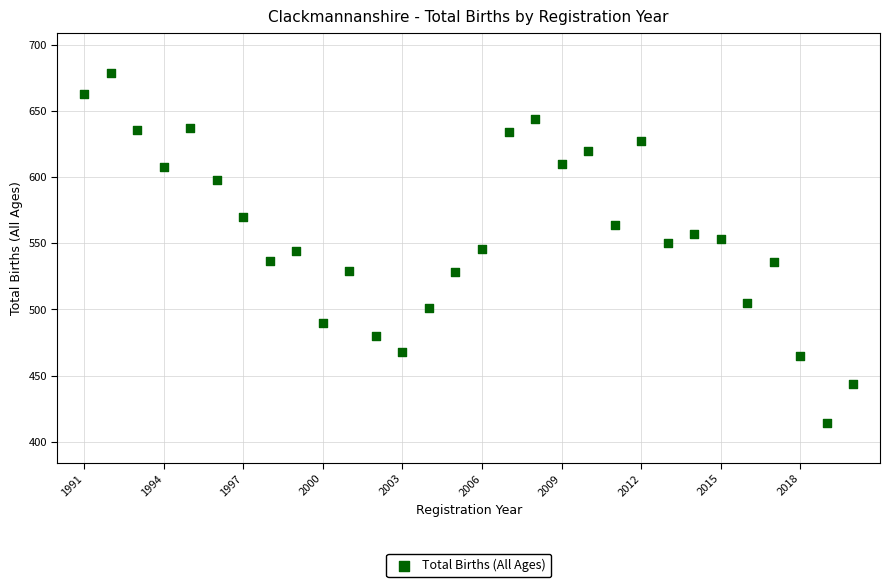

What is the range of Y values (max minus min)?

265